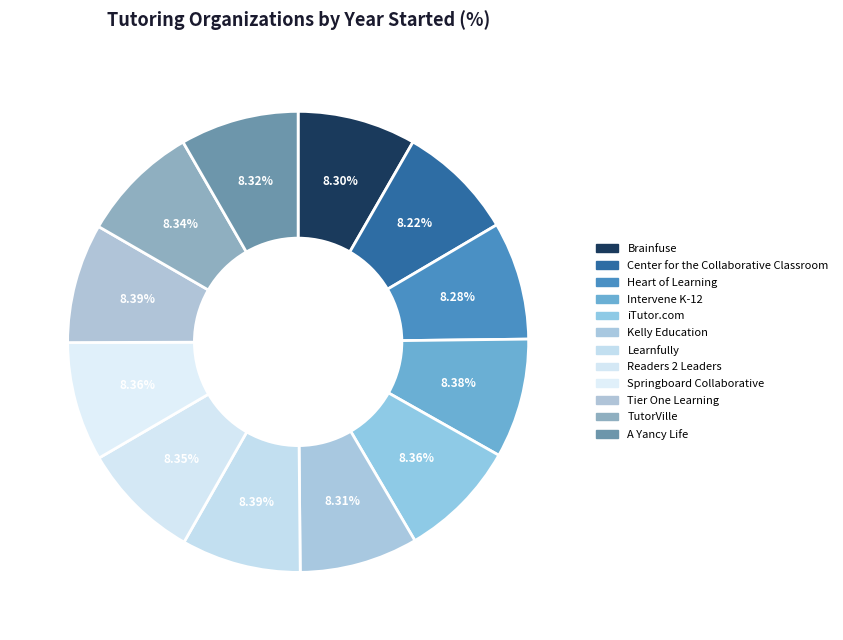

Is it true that Intervene K-12 is 8% of the pie?

True